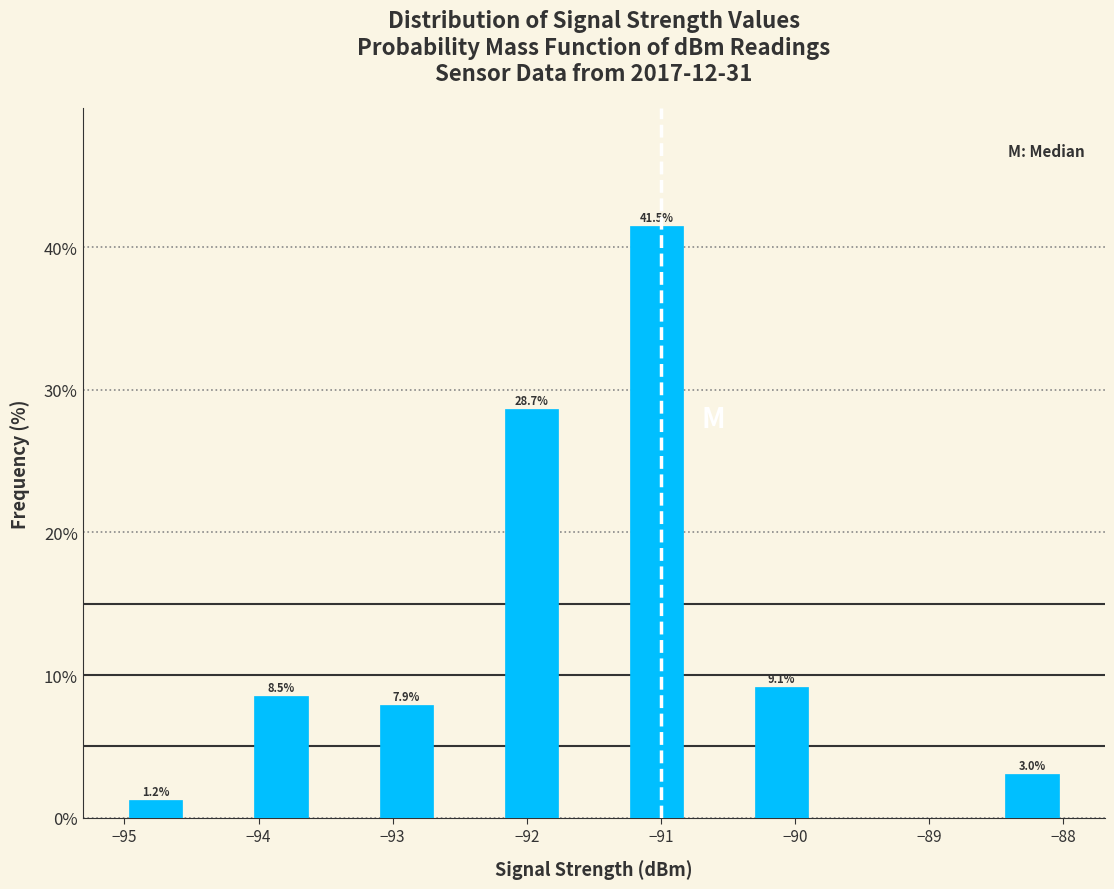

Which range on the x-axis has the tallest bar?

-91.3 to -90.8